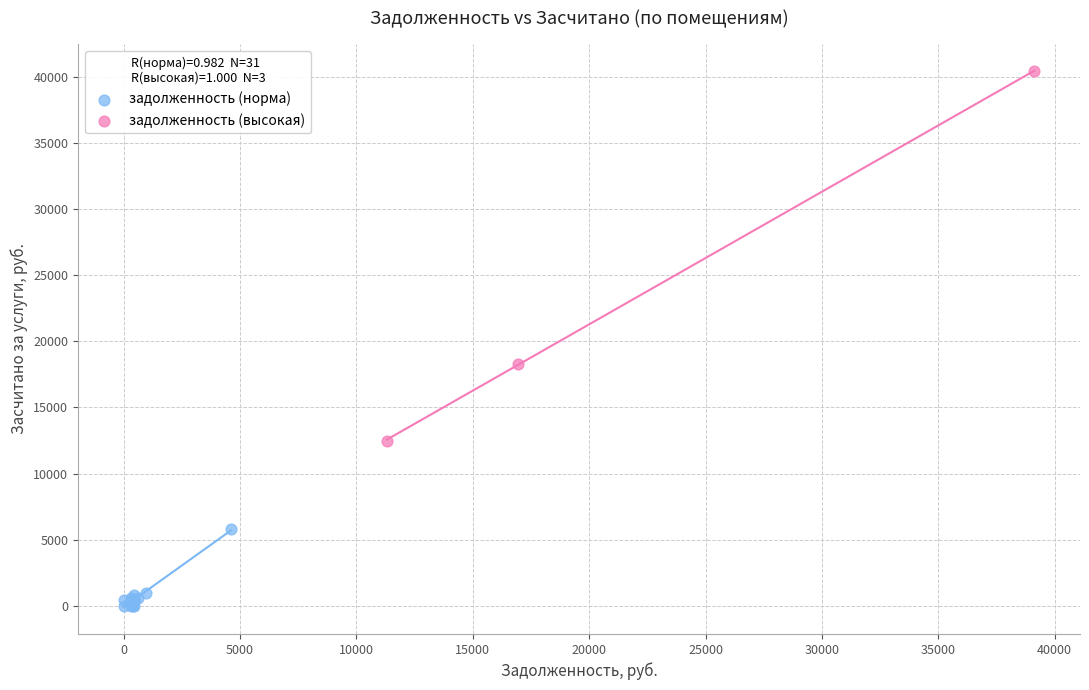

Which series reaches the maximum Y coordinate?

задолженность (высокая)